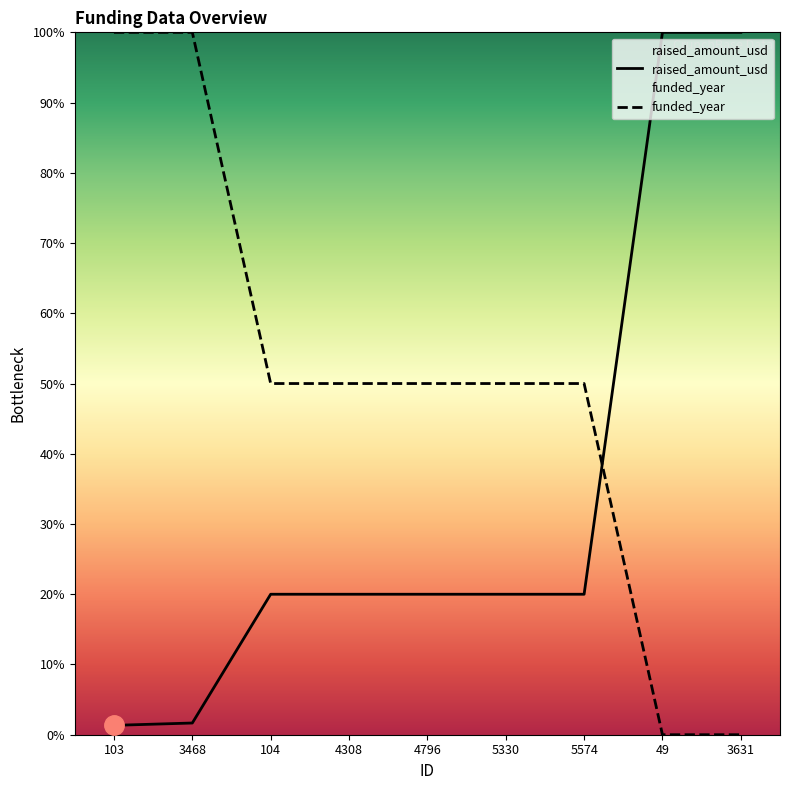

How many series are shown in this chart?

2